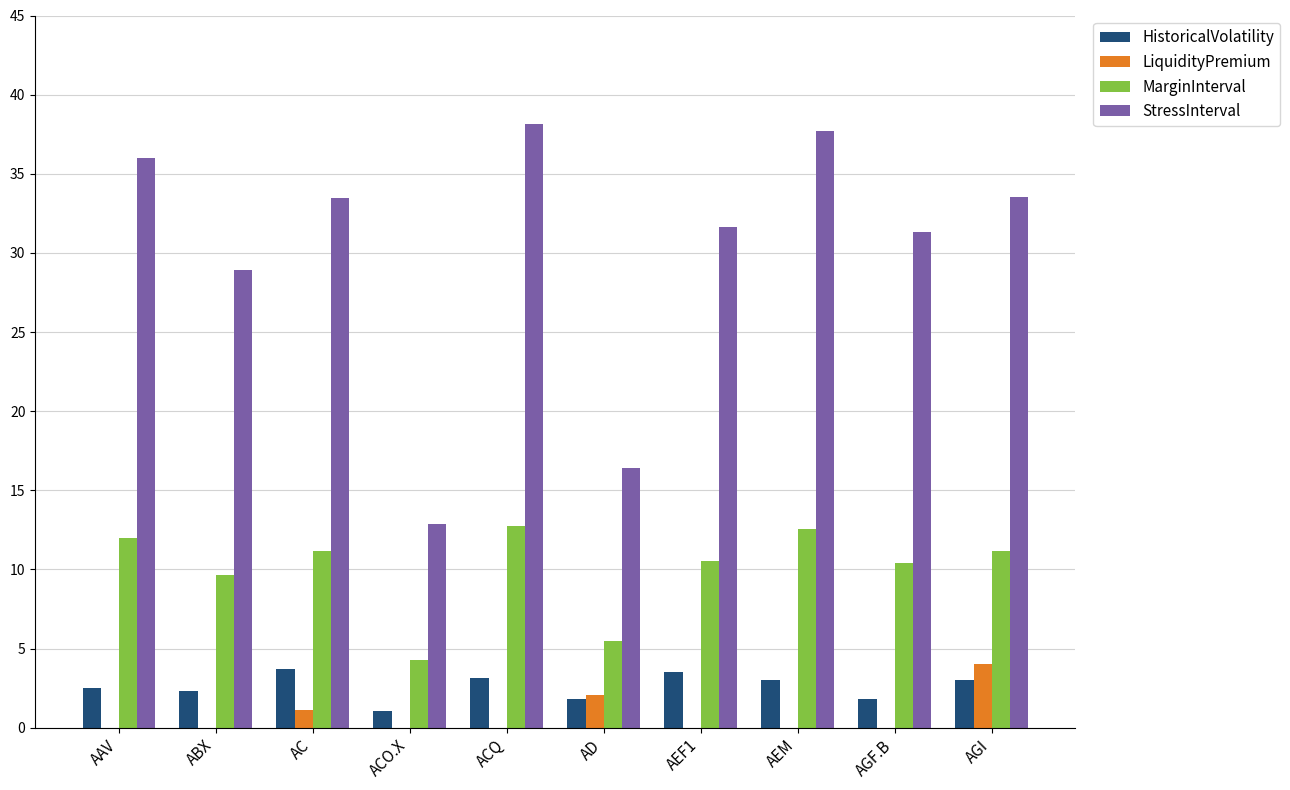

The StressInterval series shows 18.6 at ACO.X. True or false?

False